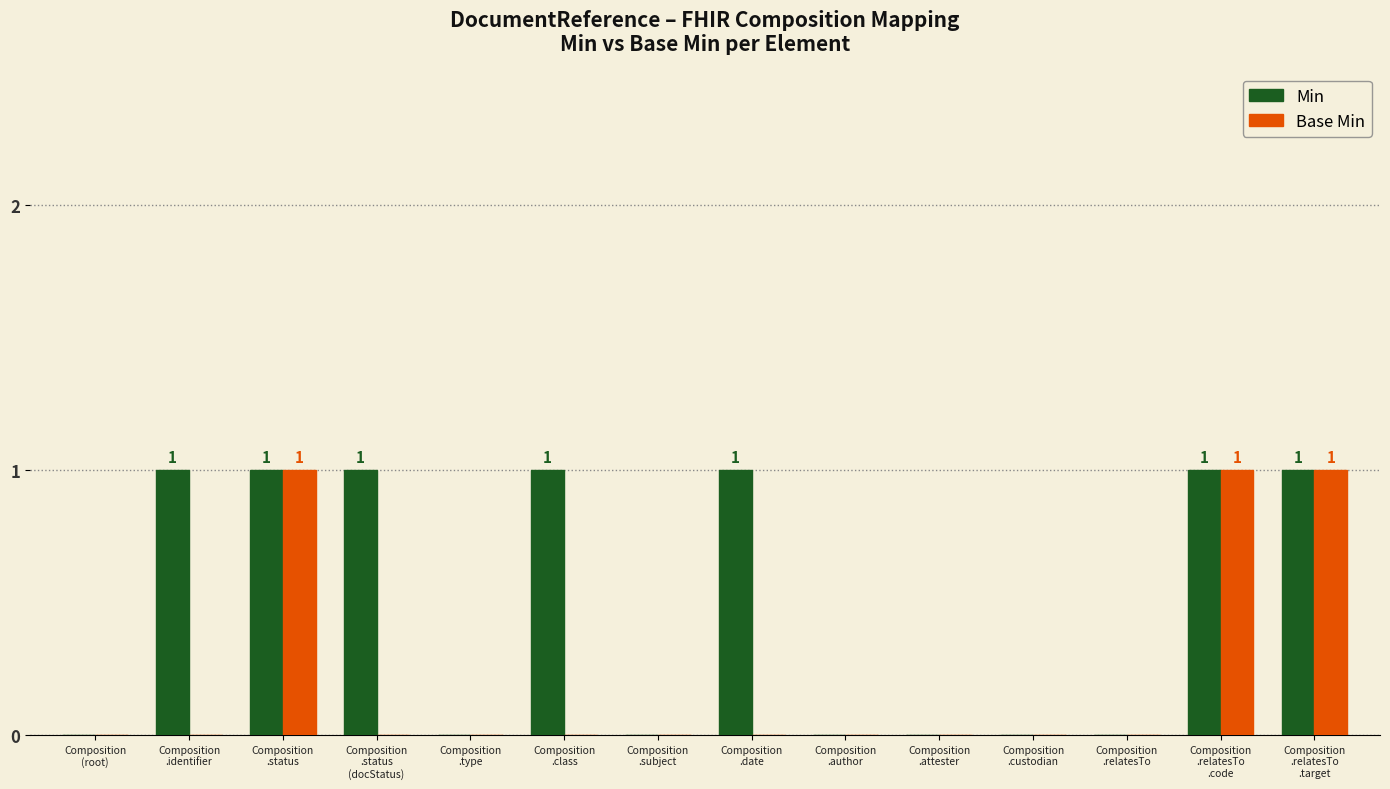

Which series has the largest total across all categories?

Min